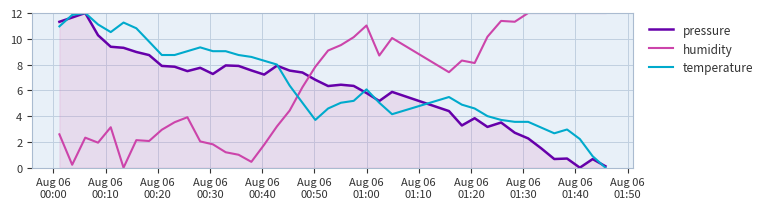

How many times do humidity and pressure cross each other?

1